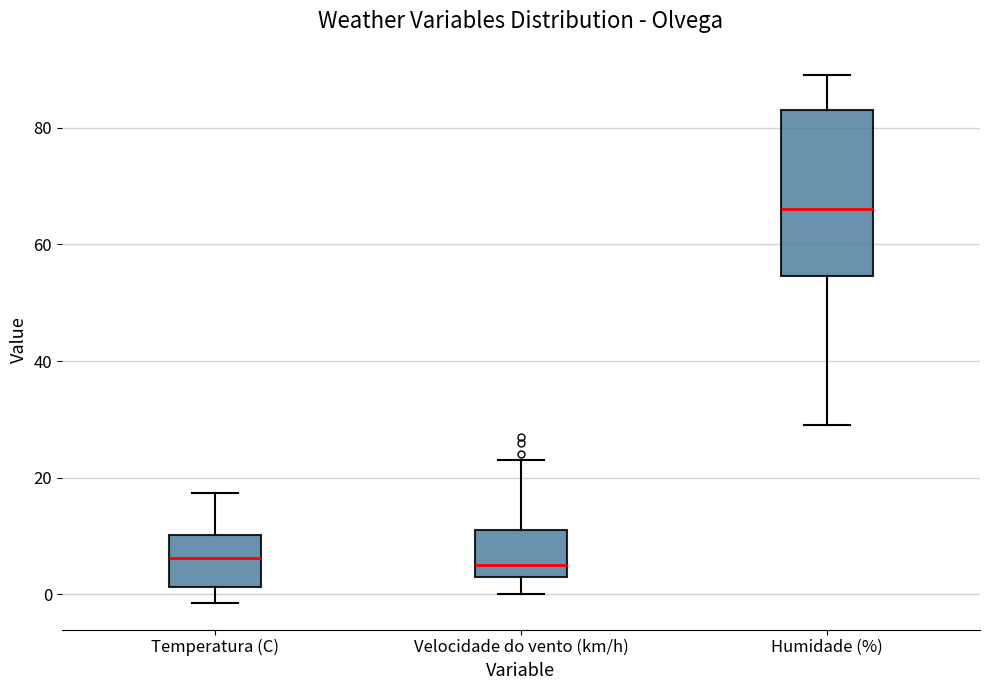

Reading left to right, read every box against the y-axis: the position of its median line, the range the box covers, and the ends of its whiskers. The values are not printed on the chart, so give them approximately, as read against the axis.

Temperatura (C): median 6, box 2 to 10, whiskers -2 to 18
Velocidade do vento (km/h): median 6, box 4 to 12, whiskers 0 to 24
Humidade (%): median 66, box 54 to 84, whiskers 30 to 90